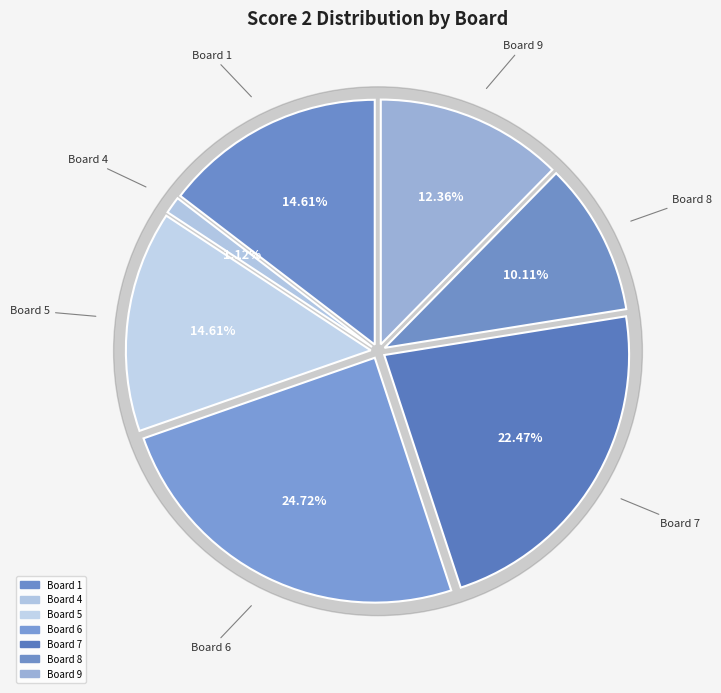

Between 9 and 6, which is larger?

6